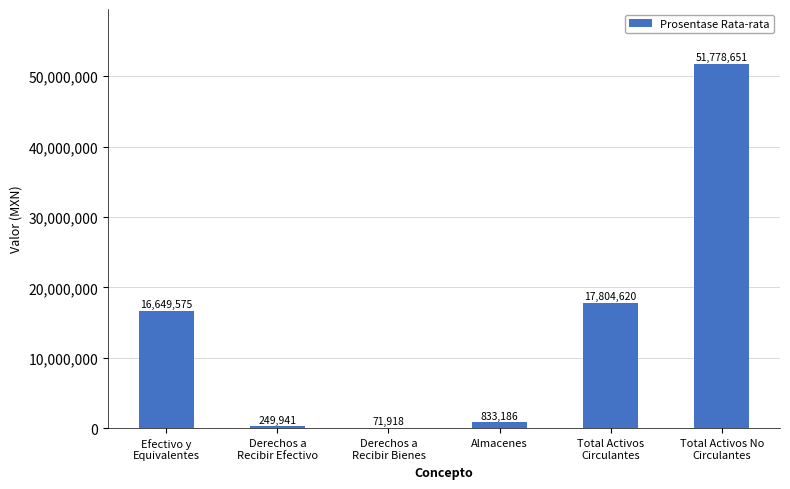

Is it true that the value at Efectivo y
Equivalentes is 16649575?

True